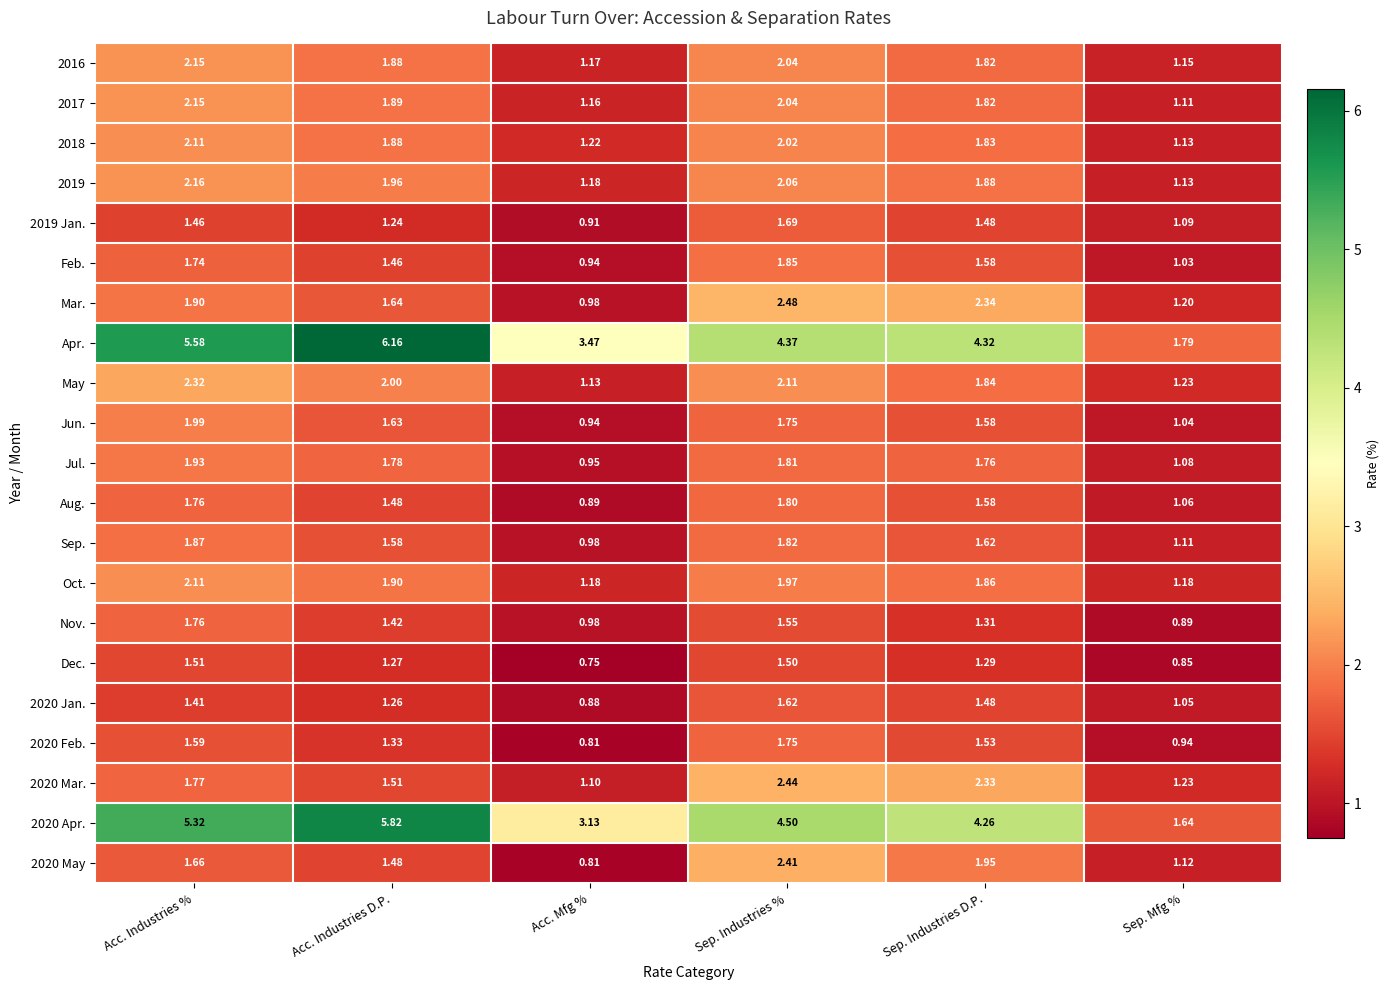

What is the total value across all series at Sep. Mfg %?

24.1